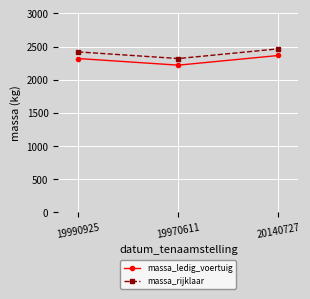

Which label corresponds to the smallest value in the chart?

19970611